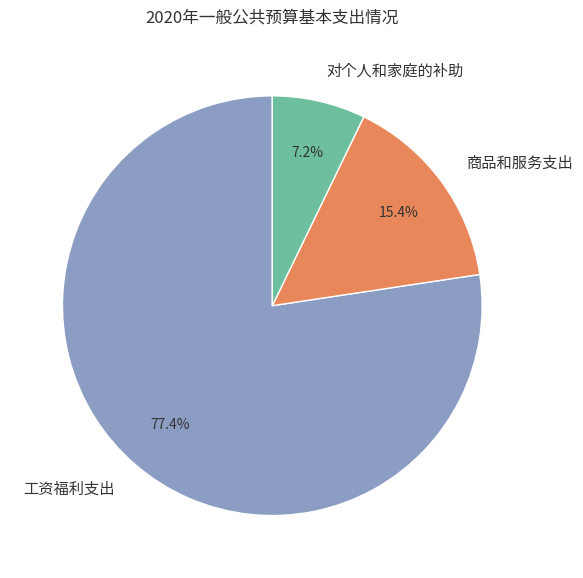

What is the largest slice in the pie chart?

工资福利支出